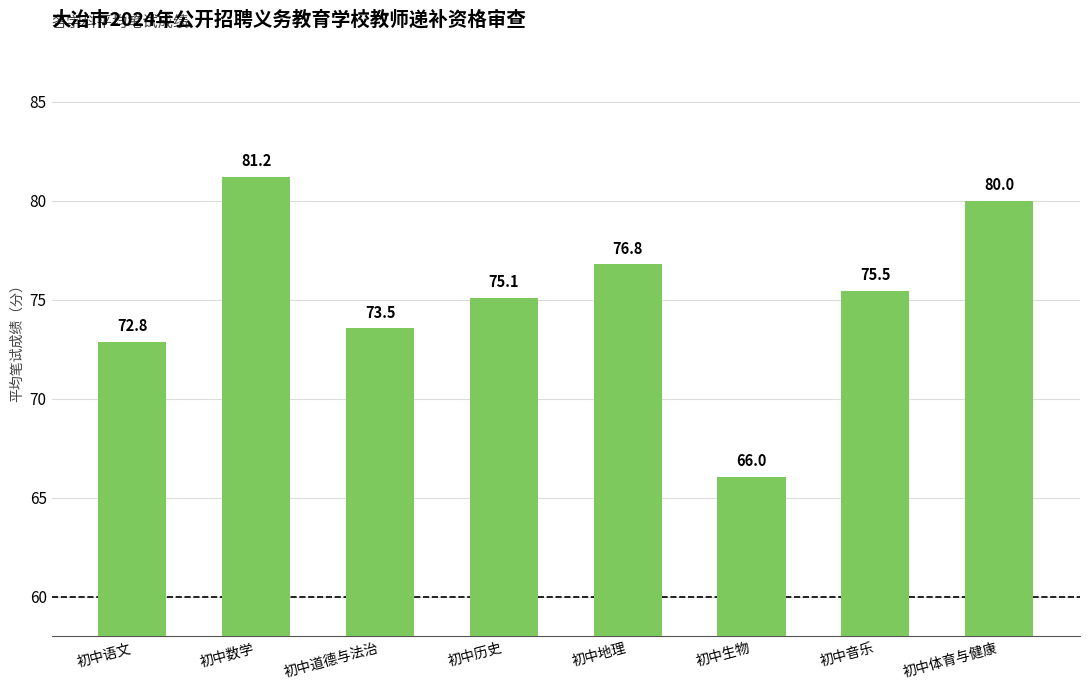

Is it true that the value at 初中生物 is 115.6?

False